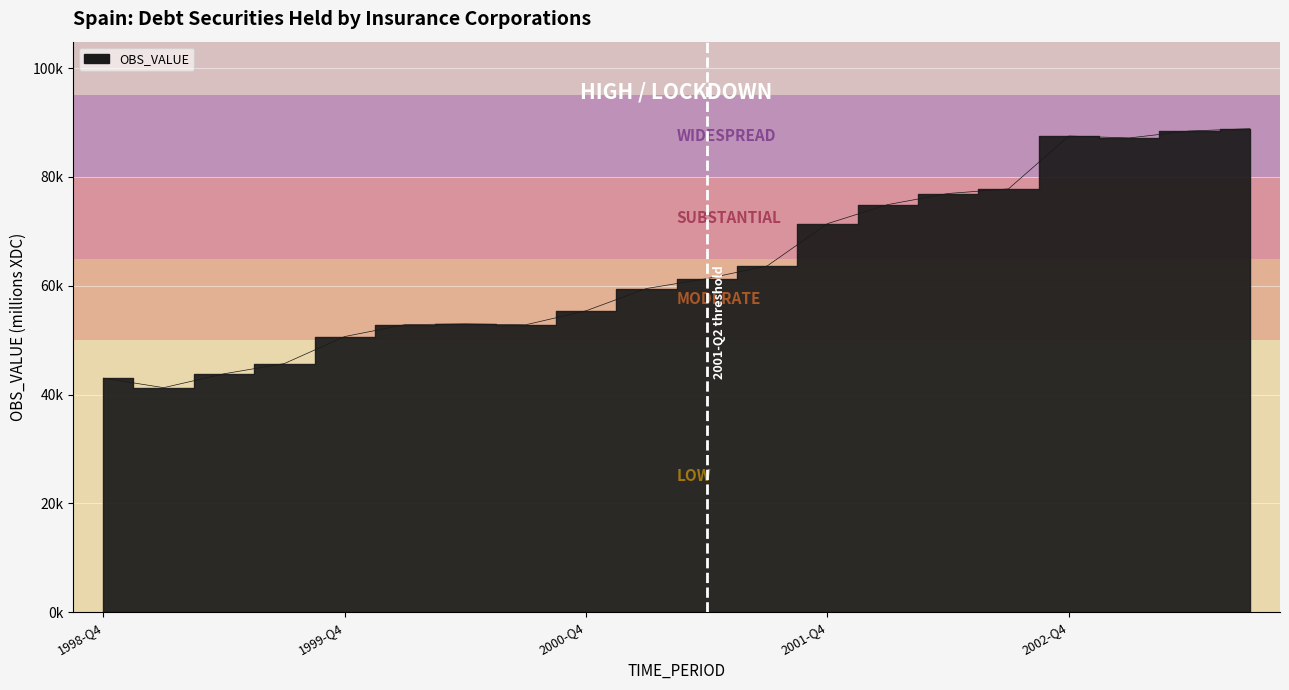

Where is the first local minimum?

1999-Q1